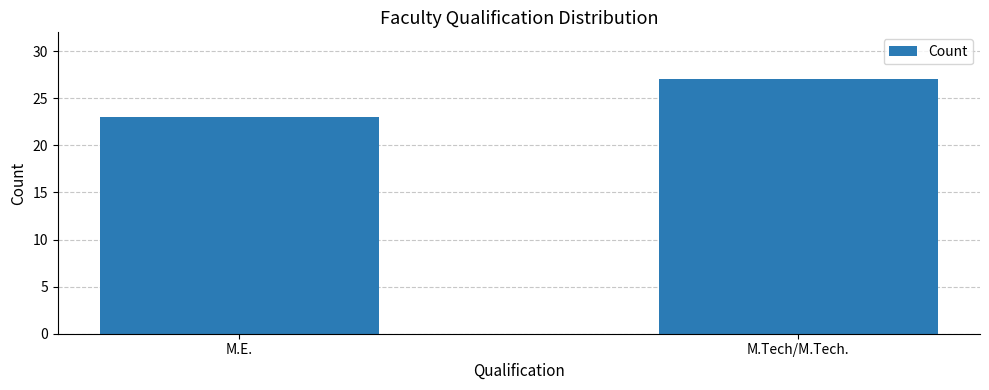

Does the chart contain any negative values?

No